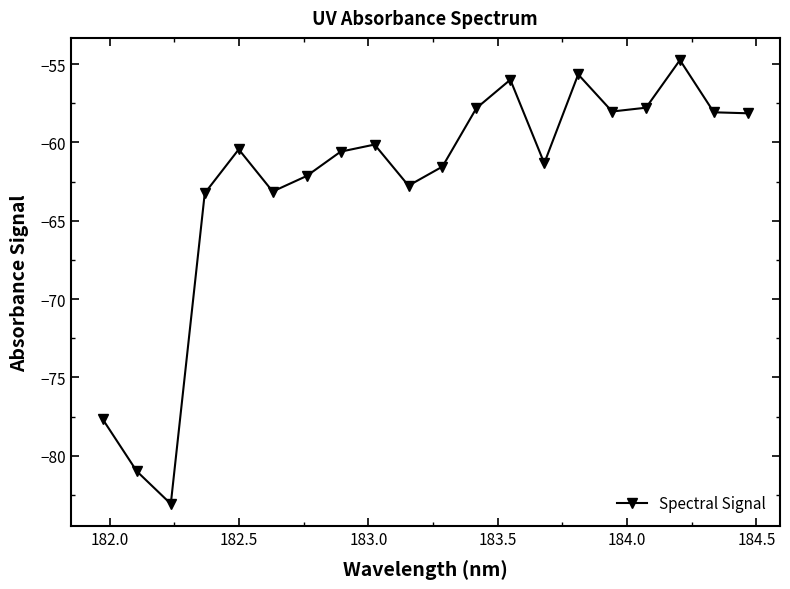

True or false: there are more than 2 points higher than both neighbors.

True